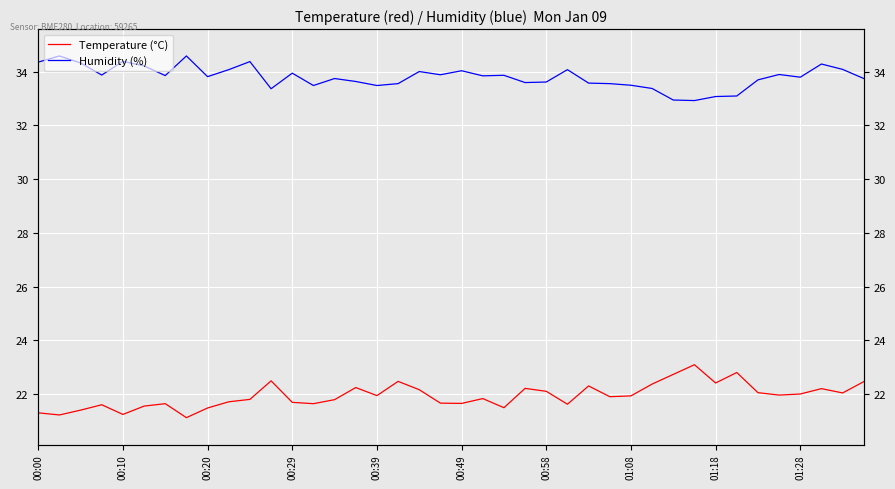

What is the smallest value displayed?

21.1